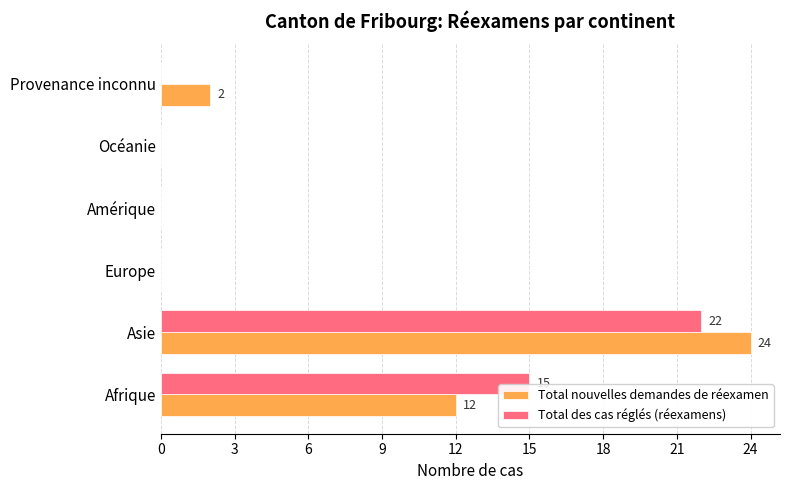

What are all the series names shown in the legend?

Total nouvelles demandes de réexamen, Total des cas réglés (réexamens)